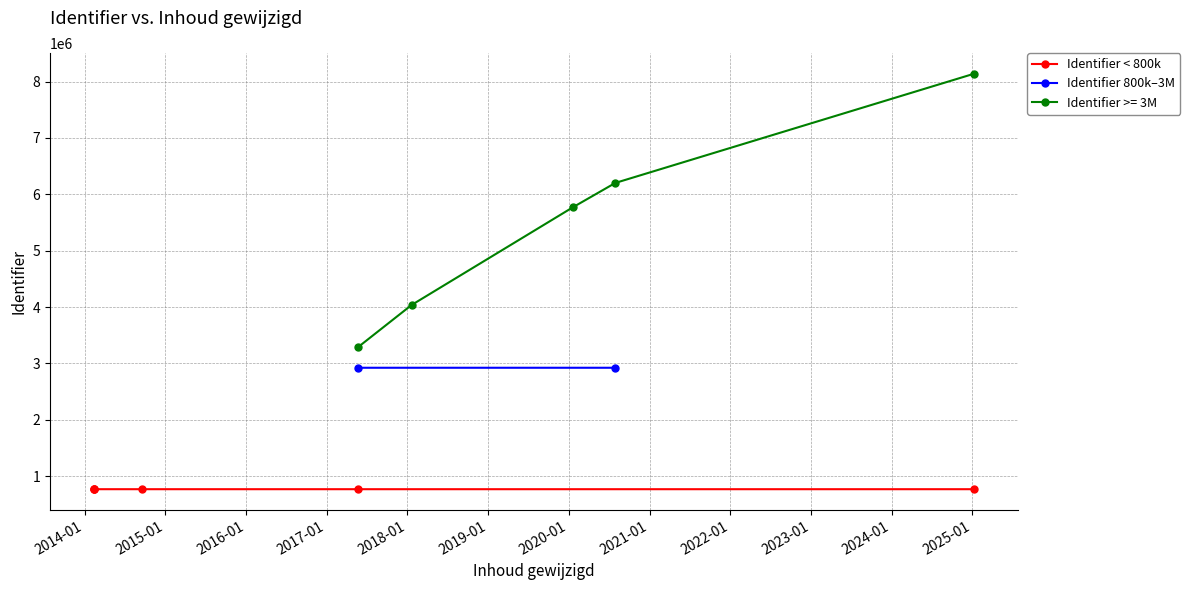

What value does the data have at 2025-01-07?

8138380